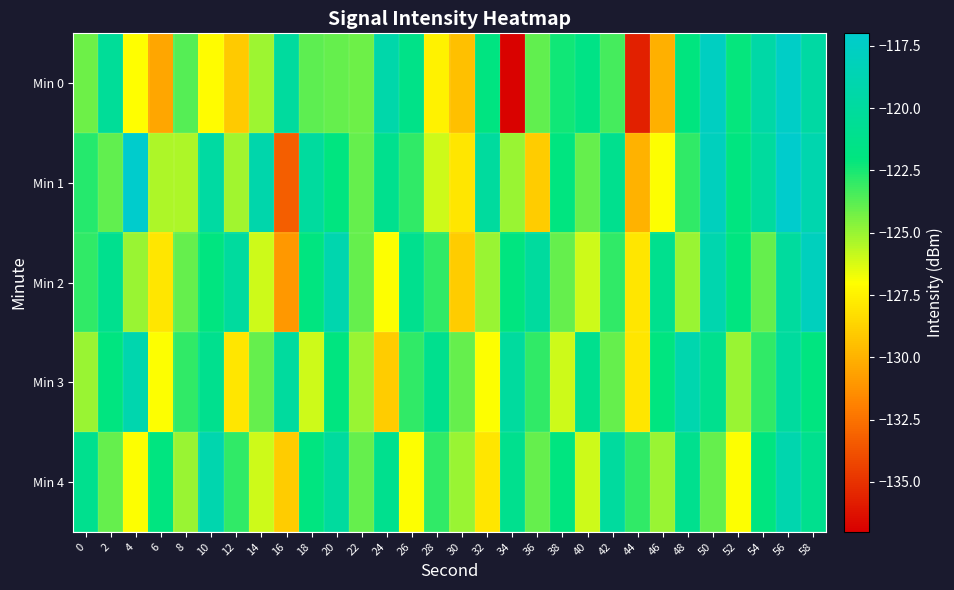

How many series are shown in this chart?

5